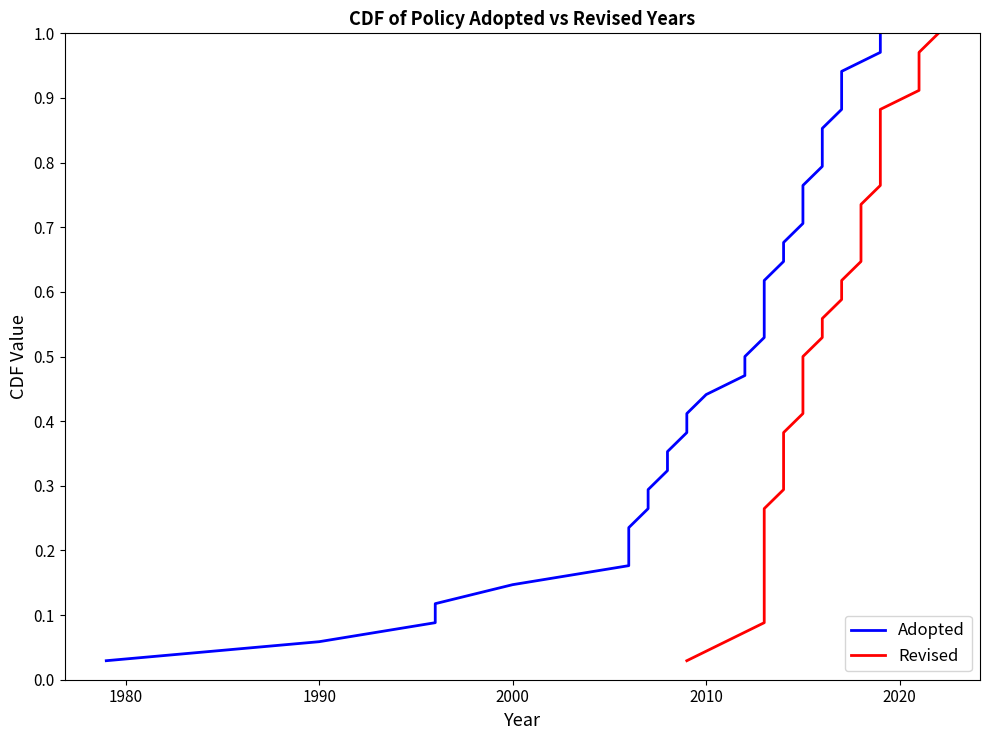

Is this an area chart (filled region under the line)?

No